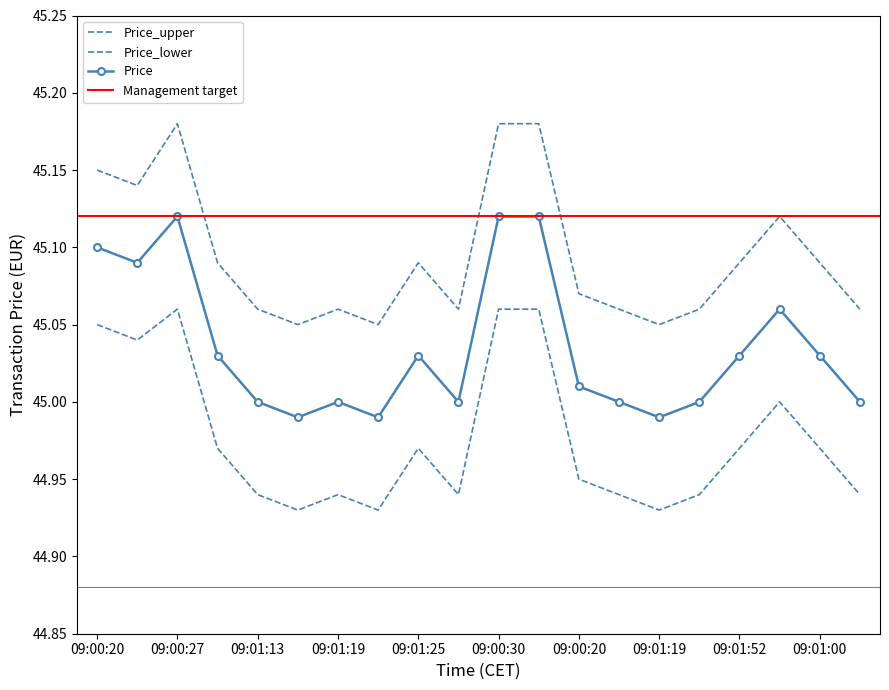

Where is Price_upper nearest to the value 45?

09:01:16